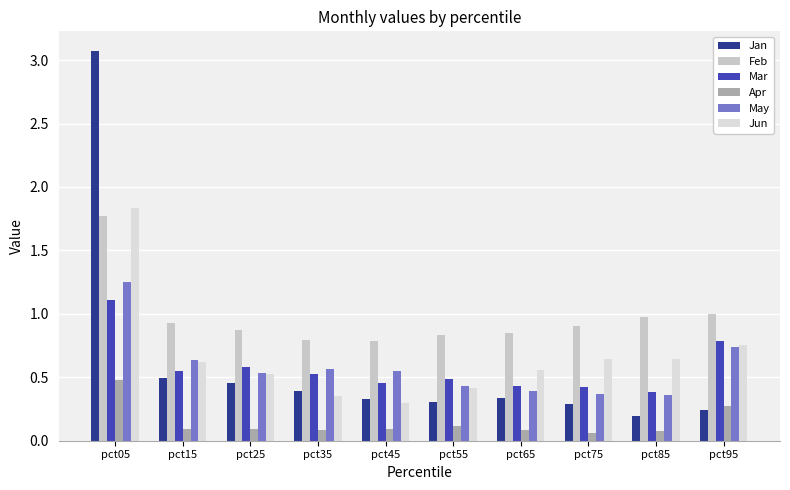

What are all the series names shown in the legend?

Jan, Feb, Mar, Apr, May, Jun